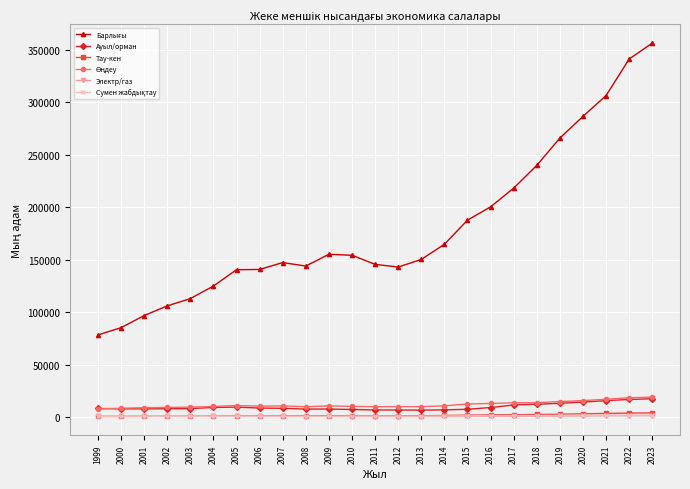

At how many categories does at least one series exceed 173394?

9